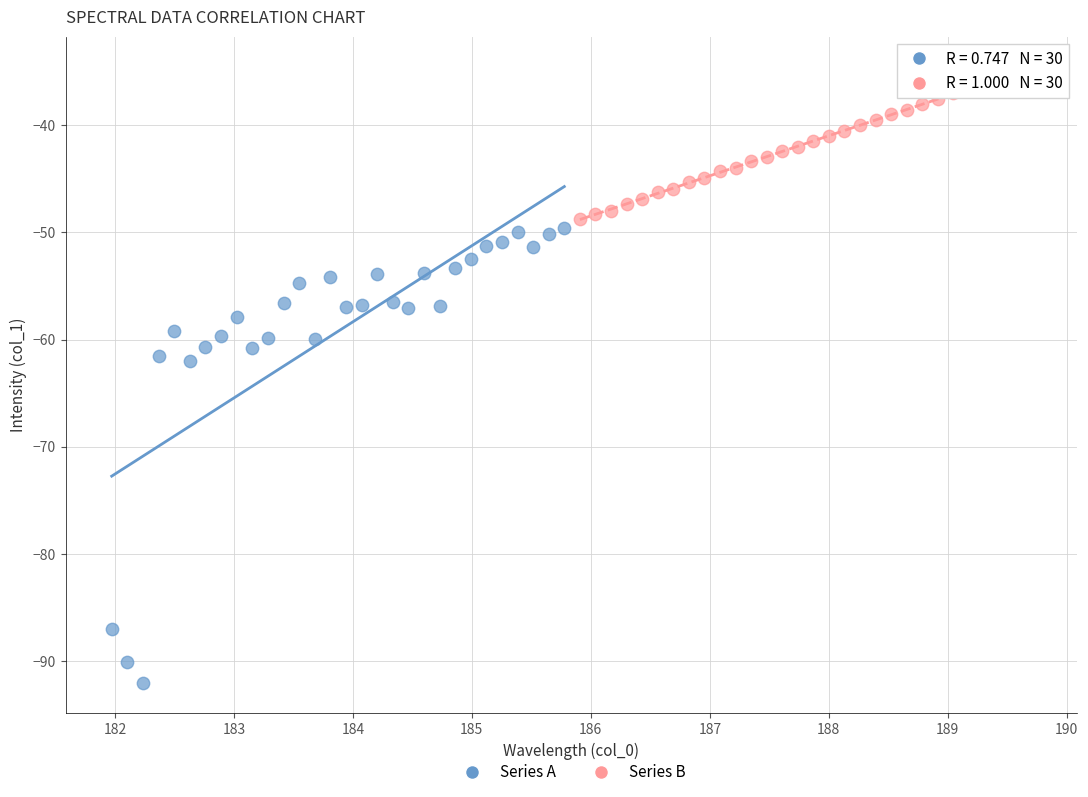

Which series reaches the minimum Y coordinate?

Series A